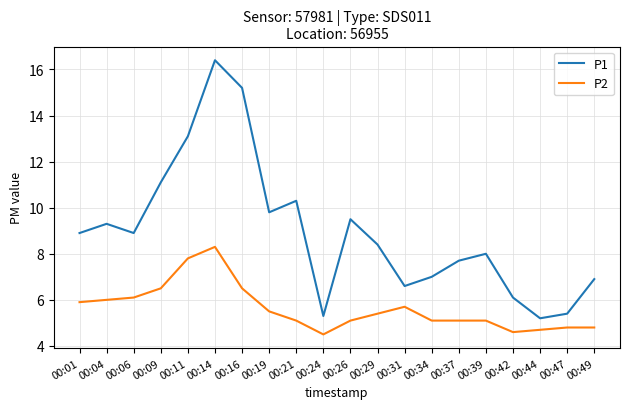

How many lines are shown in the chart?

2